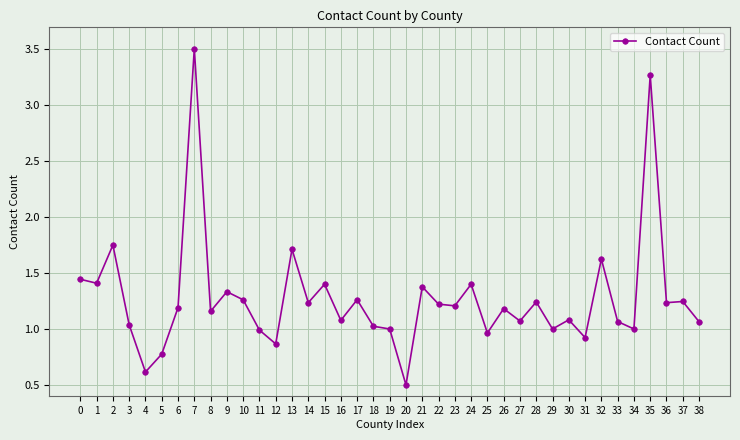

What is the difference between the values at 4 and 19?

0.4